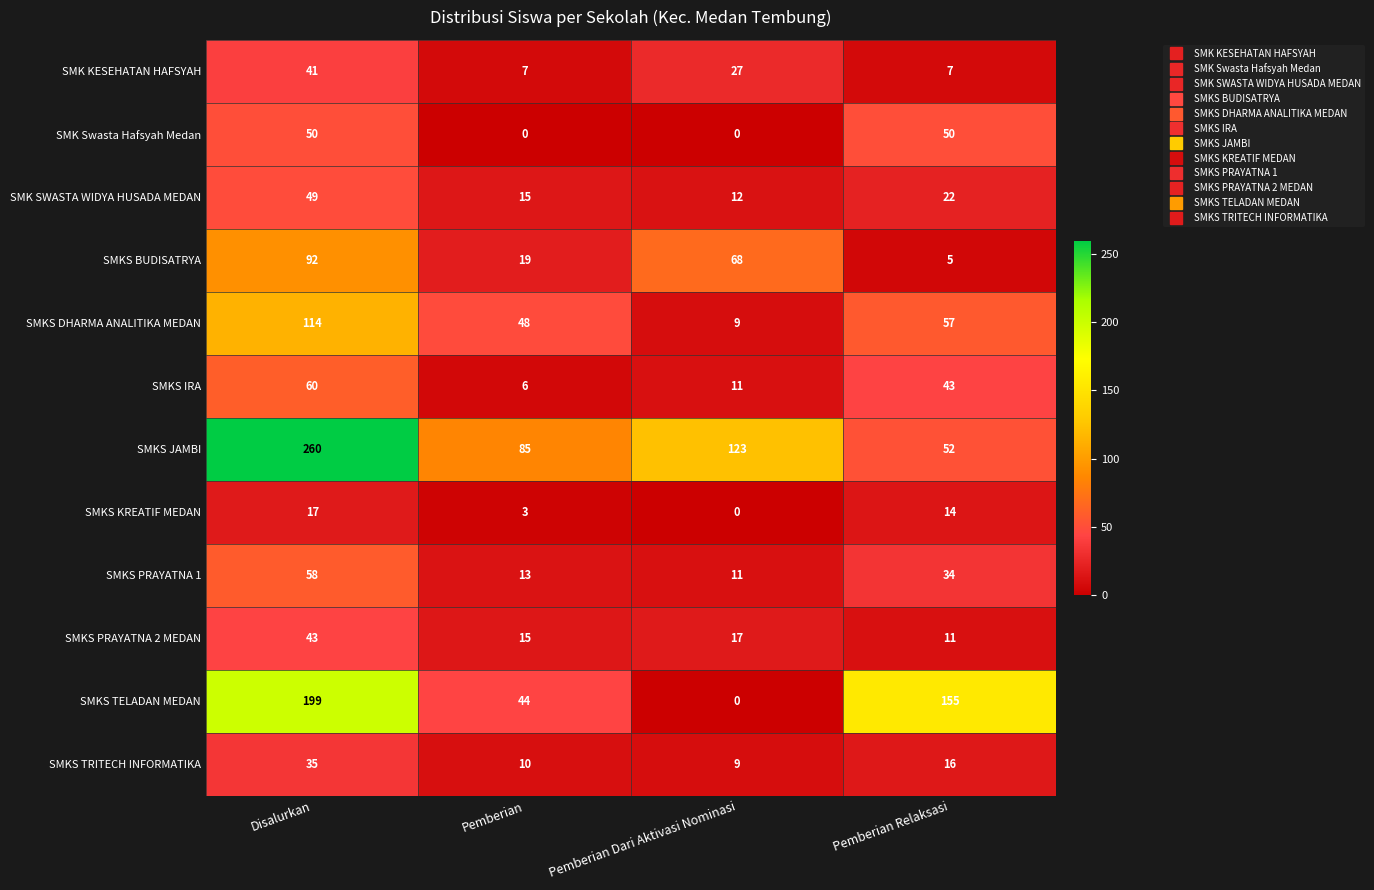

How many data points does each series have?

4